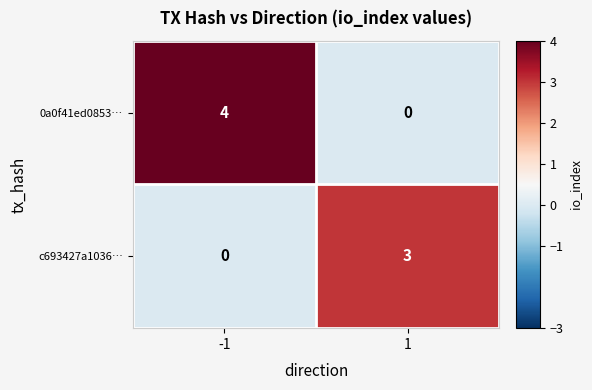

What is the maximum value shown in the chart?

4